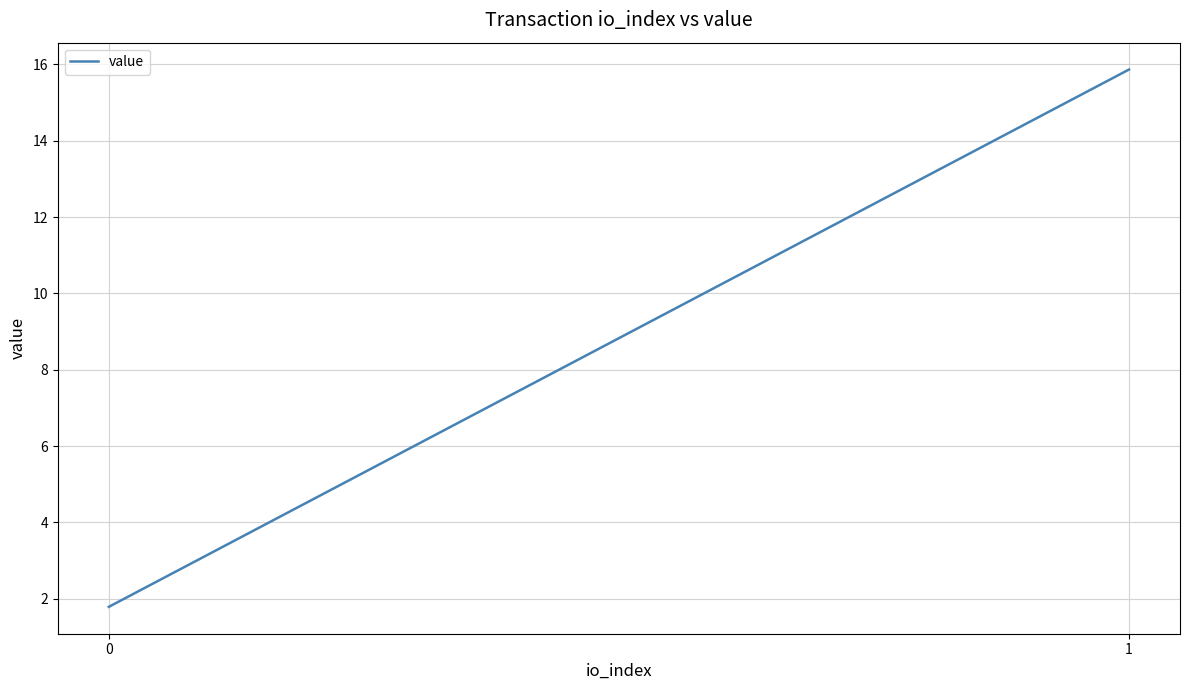

Count the number of categories in the chart.

2